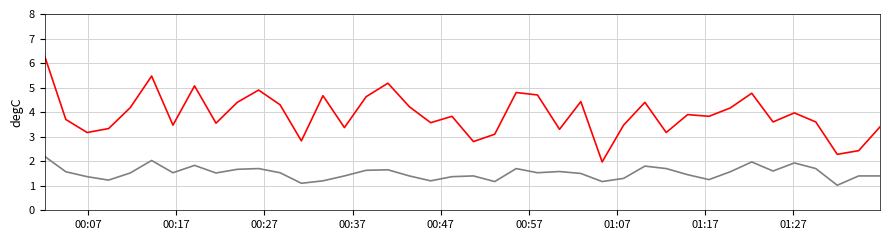

What is the minimum value shown in the chart?

1.0